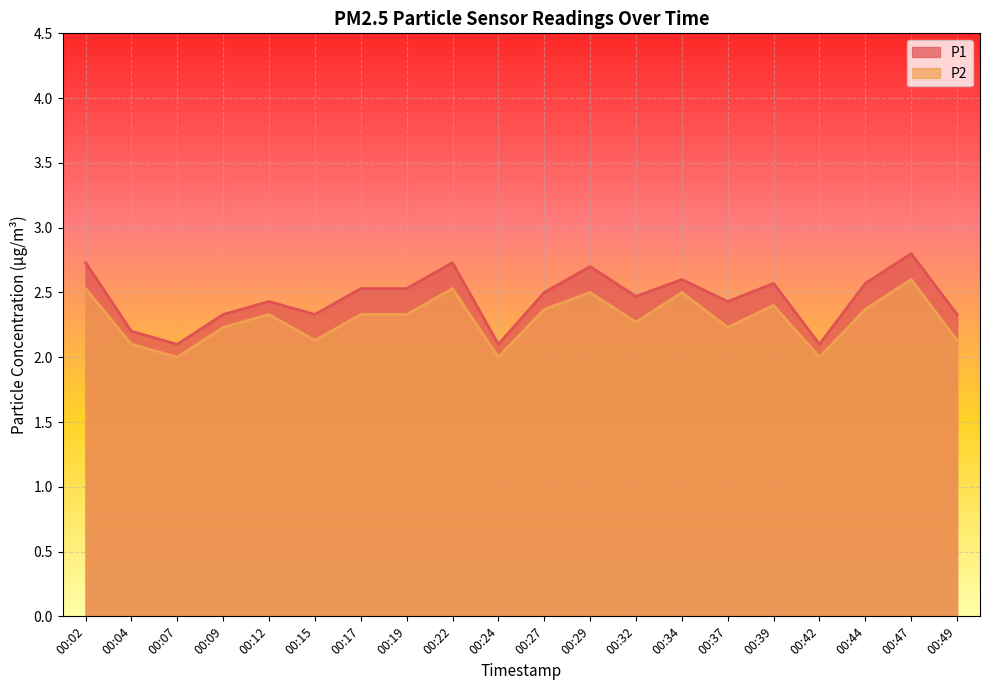

How many P1 values are between 2 and 3?

20